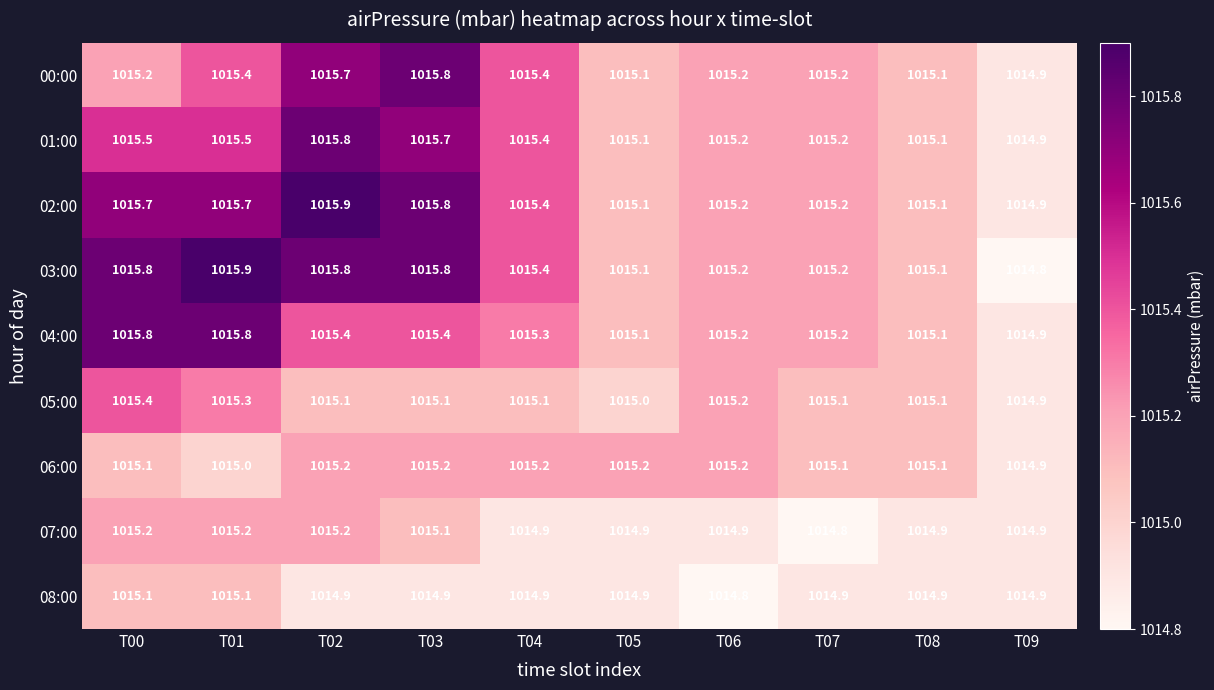

Is it true that 06:00 equals 1014.9 at T09?

True